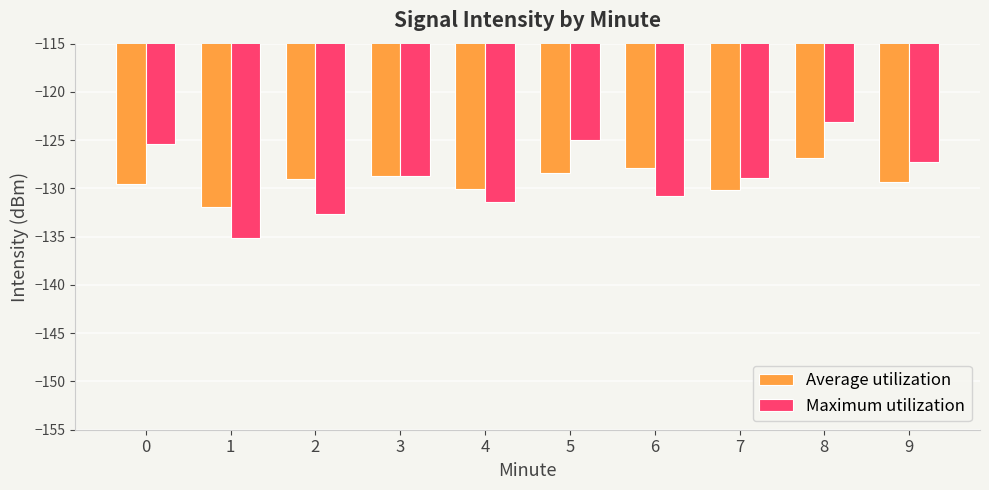

How many series are shown in this chart?

2